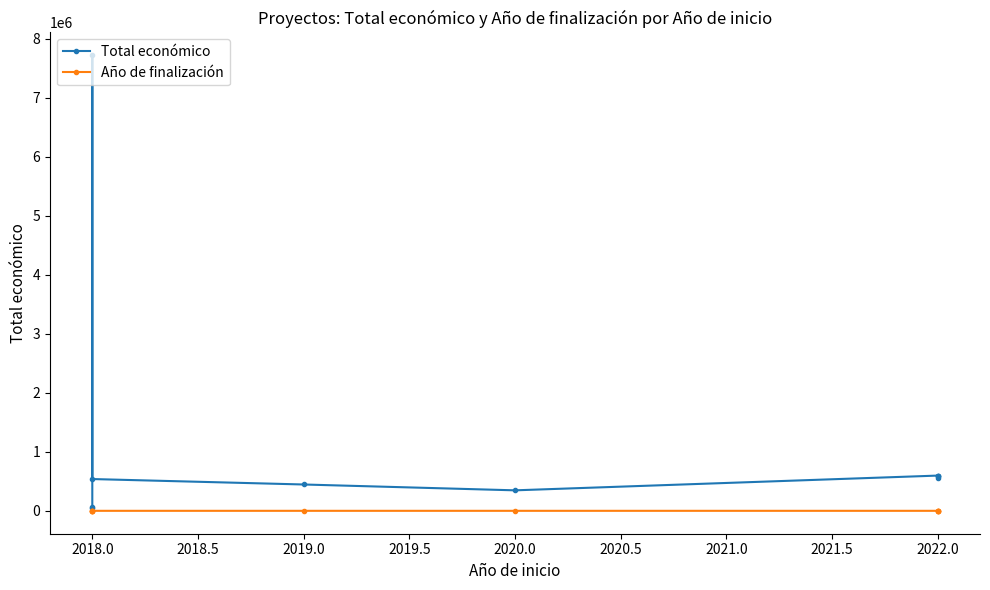

Reading left to right, list all the values displayed in this chart.

Total económico: 66125	49342	7717171	540000	447749	348843	598672	563721	599022	599754
Año de finalización: 0	0	2018	2020	2021	2023	2025	2025	2025	2025